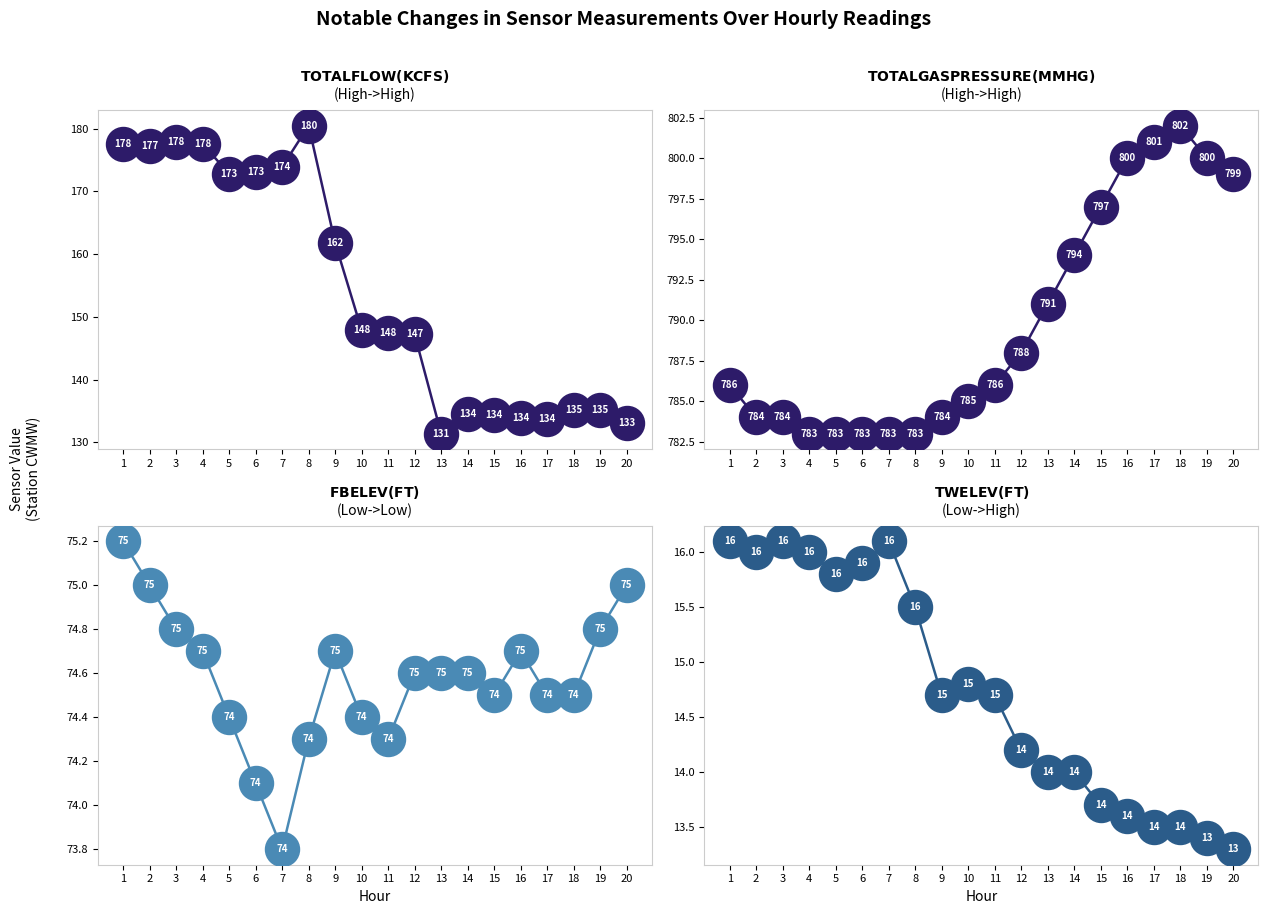

At how many categories does at least one series exceed 131?

20